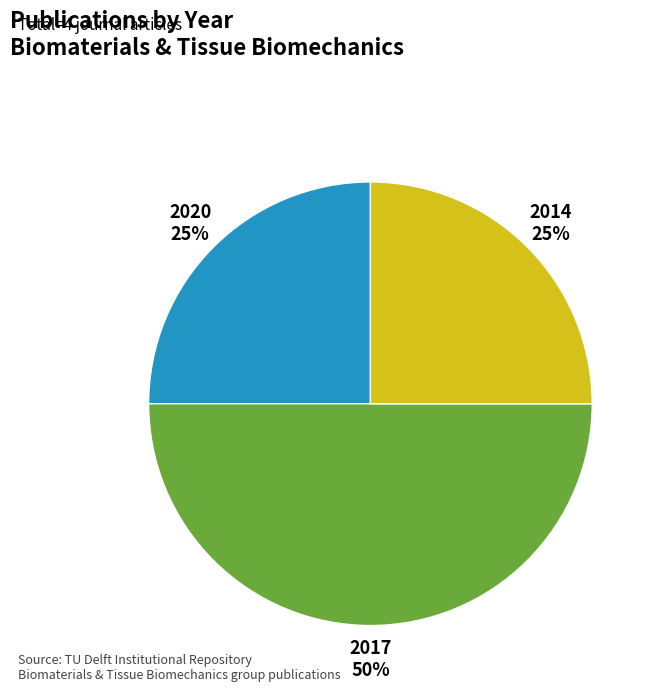

To the nearest percent, what is the average slice percentage?

33%